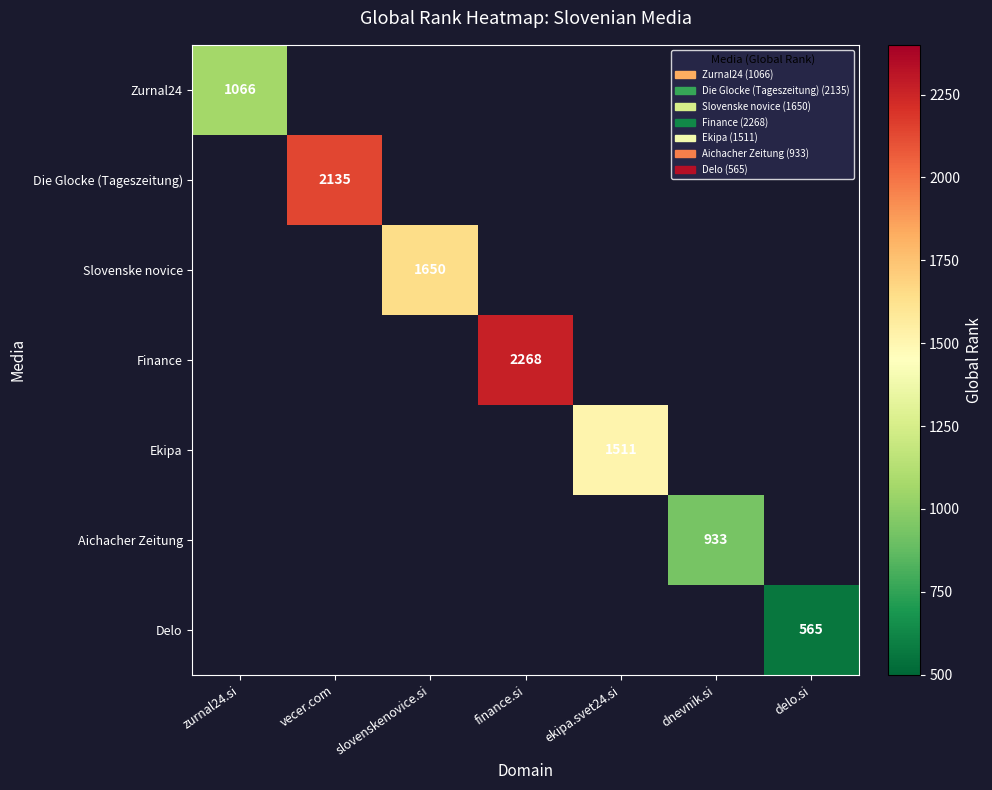

At which category does the chart reach its minimum across all series?

delo.si